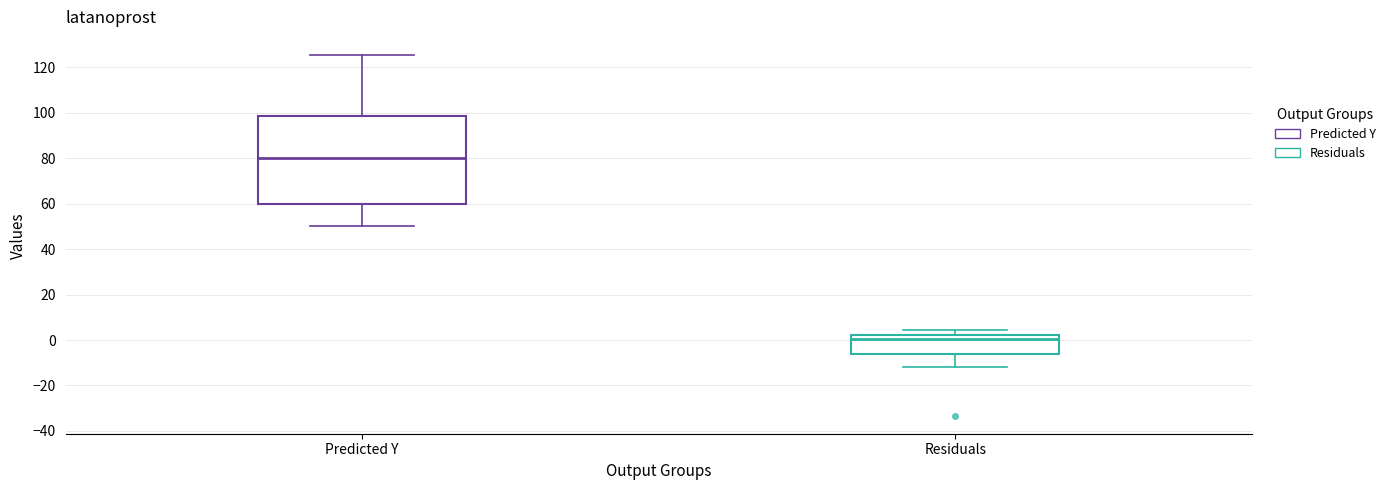

Which box's median line is the lowest?

Residuals